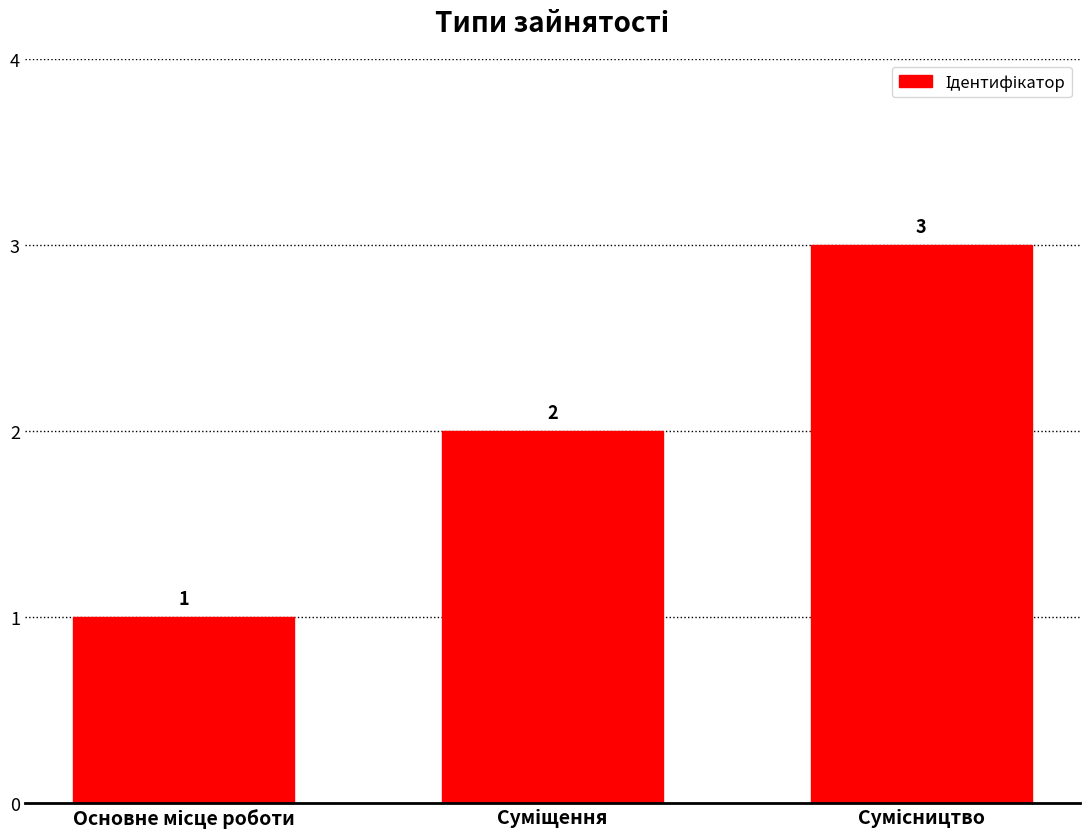

What is the maximum value shown in the chart?

3